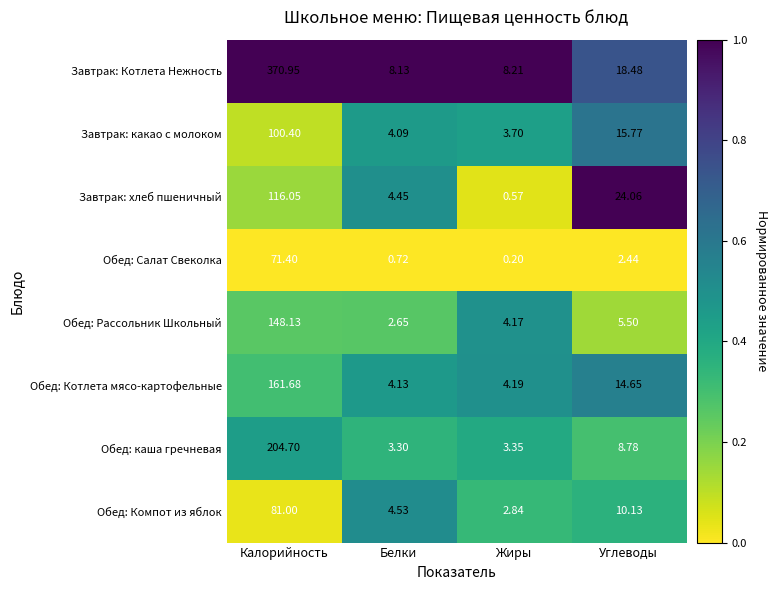

Which series has the largest total across all categories?

Завтрак: Котлета Нежность